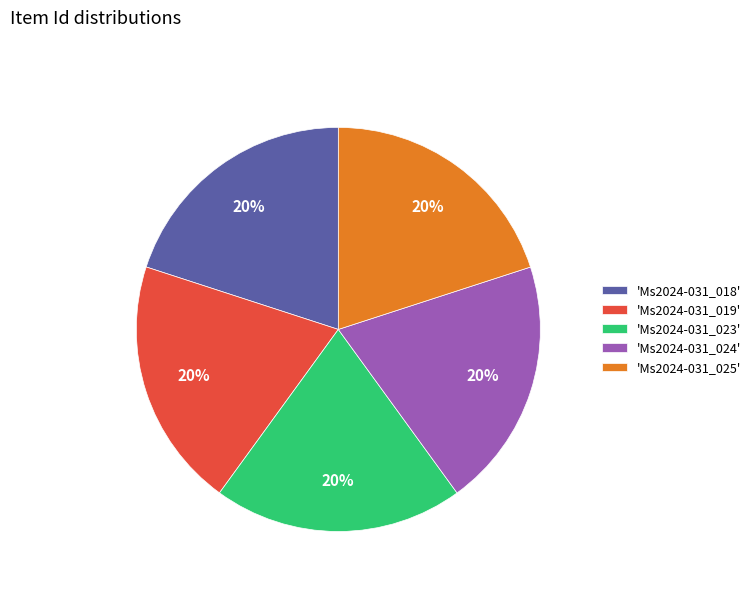

Approximately how many times larger is the value at 'Ms2024-031_023' compared to 'Ms2024-031_018'?

1.0